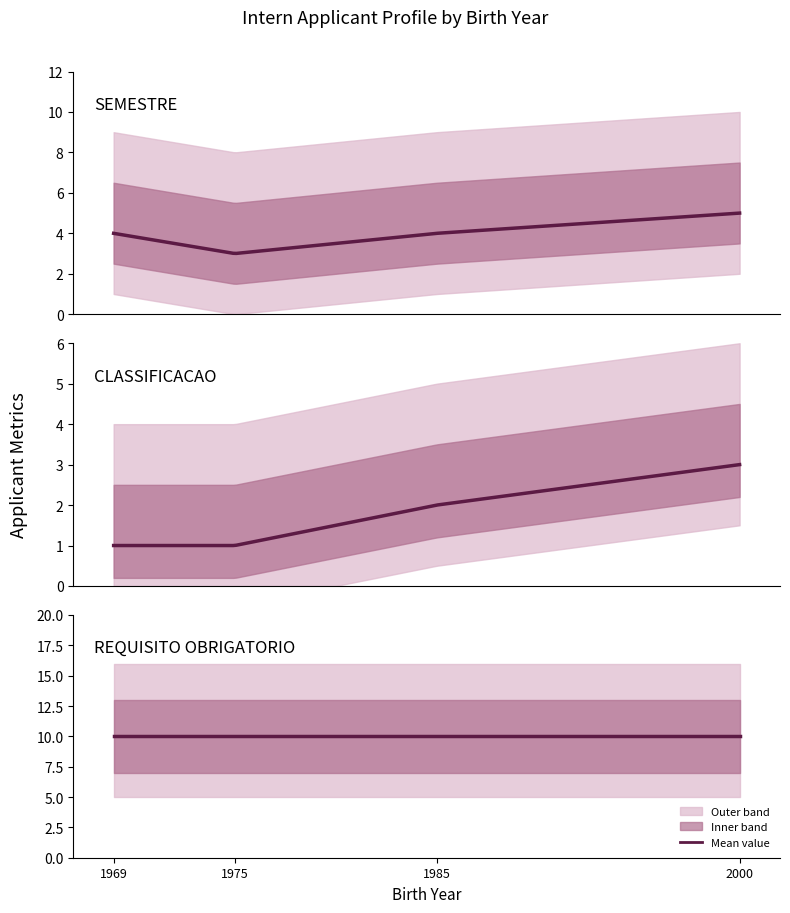

The value of REQUISITOS_OBRIGATORIO at 1985-05-20 is 10. True or false?

True